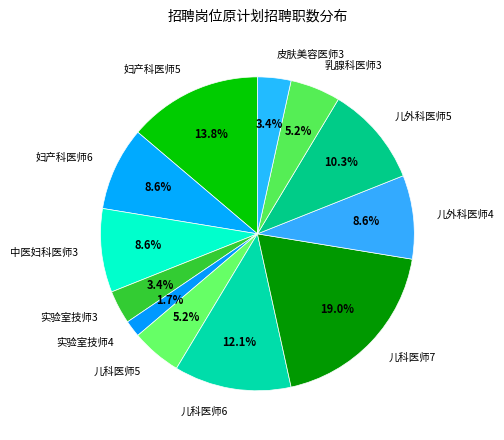

What is the total percentage of 儿科医师7 and 妇产科医师6?

27.6%